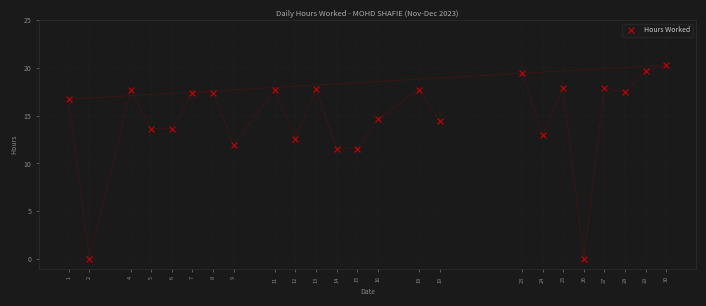

What is the range of X values (max minus min)?

29.0